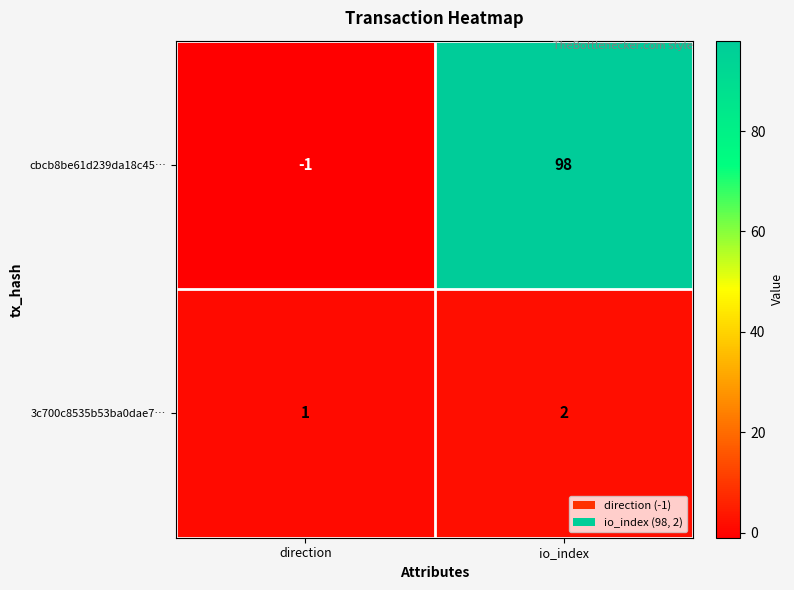

What is the sum of the 3c700c8535b53ba0dae7… values at direction and io_index?

3